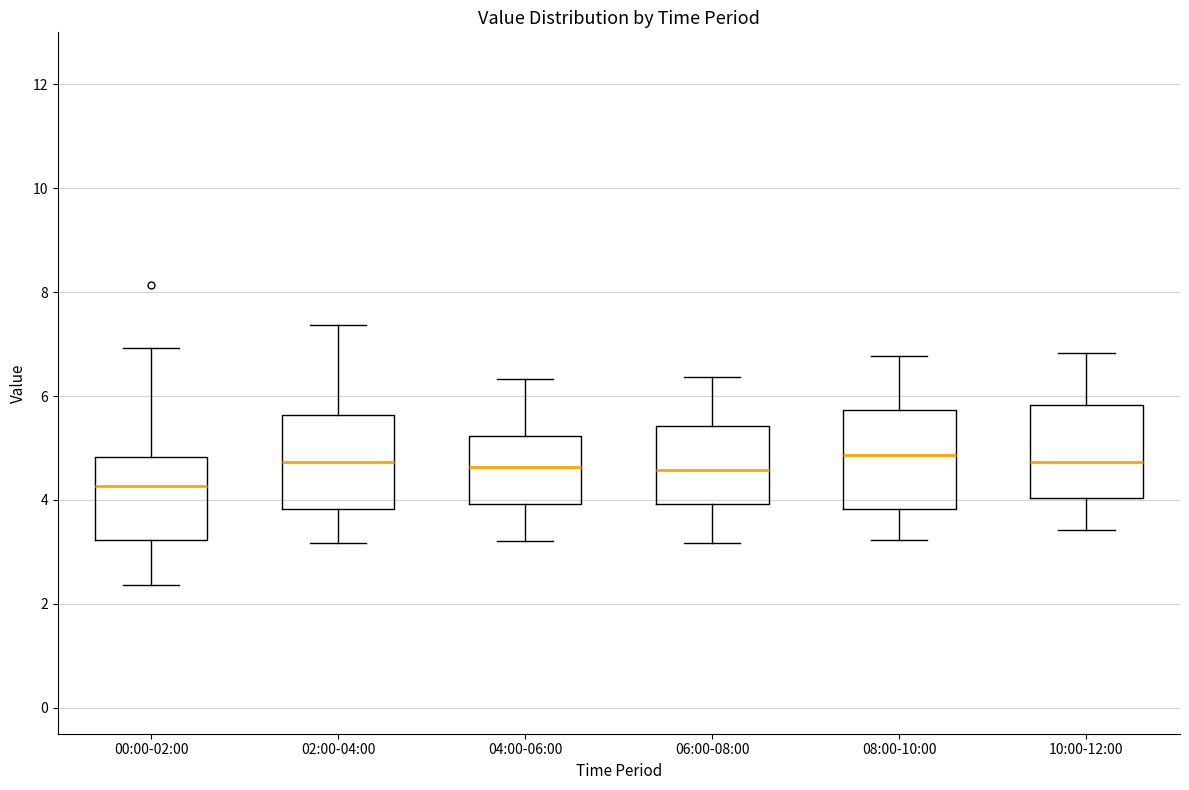

Reading left to right, read every box against the y-axis: the position of its median line, the range the box covers, and the ends of its whiskers. The values are not printed on the chart, so give them approximately, as read against the axis.

00:00-02:00: median 4.2, box 3.2 to 4.8, whiskers 2.4 to 7.0
02:00-04:00: median 4.8, box 3.8 to 5.6, whiskers 3.2 to 7.4
04:00-06:00: median 4.6, box 4.0 to 5.2, whiskers 3.2 to 6.4
06:00-08:00: median 4.6, box 4.0 to 5.4, whiskers 3.2 to 6.4
08:00-10:00: median 4.8, box 3.8 to 5.8, whiskers 3.2 to 6.8
10:00-12:00: median 4.8, box 4.0 to 5.8, whiskers 3.4 to 6.8